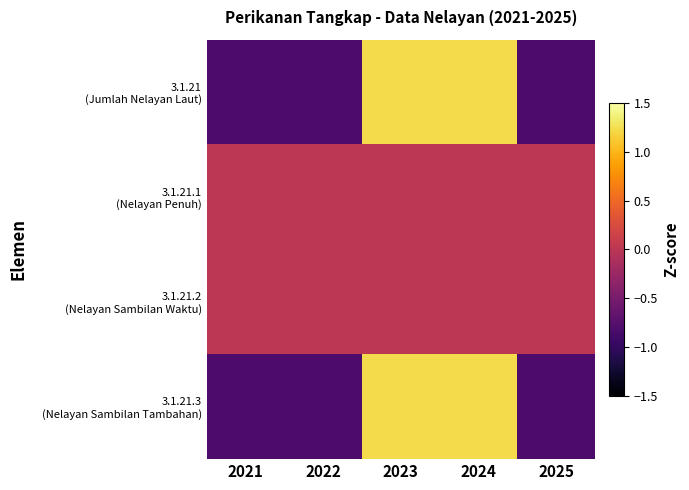

What is the difference between the highest and lowest values at 2023?

1.2